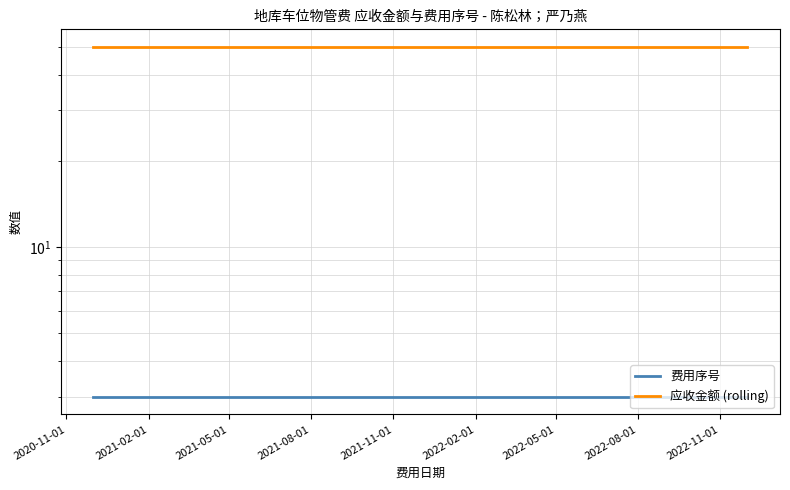

Rank the series by their average value, from lowest to highest.

费用序号, 应收金额 (rolling)